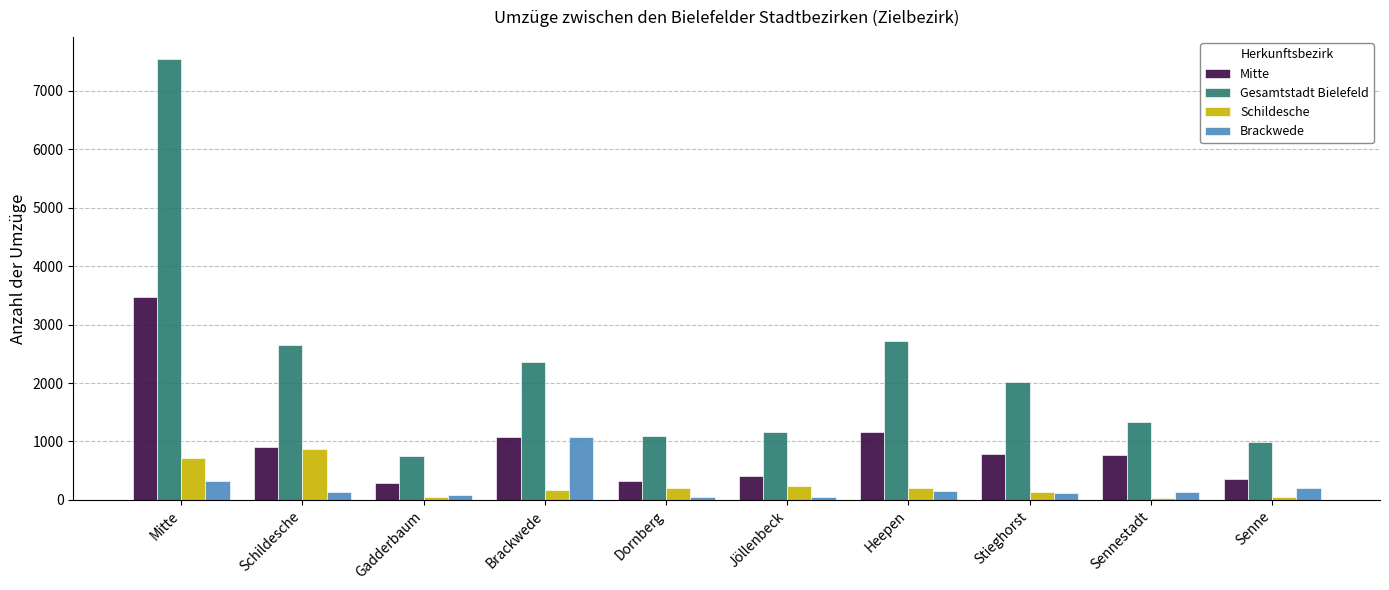

Count the number of data series in this chart.

4